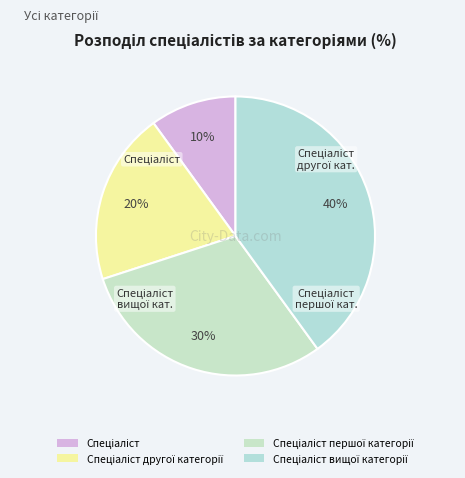

How many segments does this pie chart have?

4